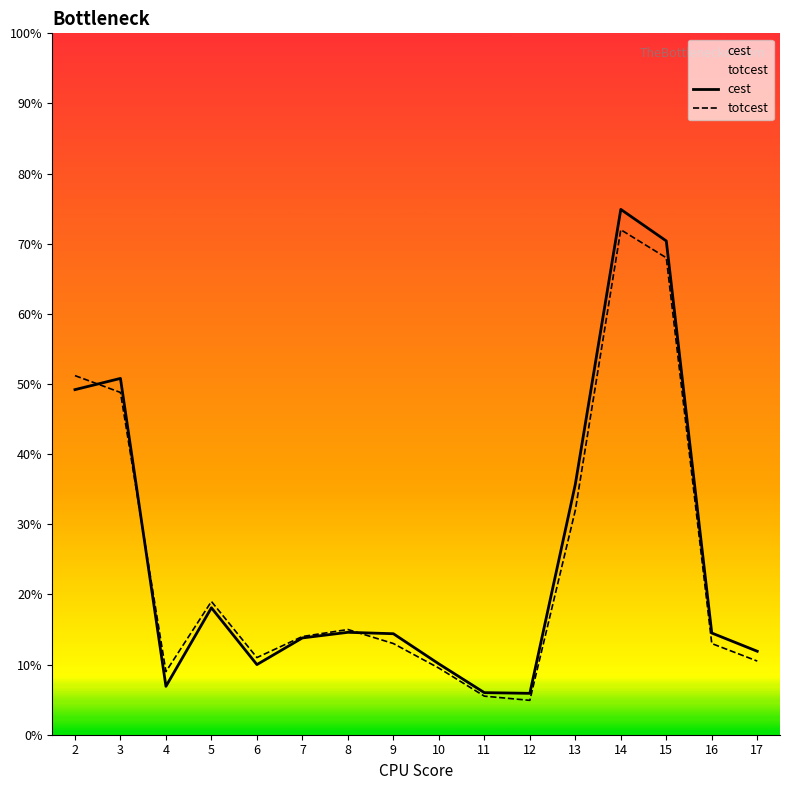

At 6, list the series in order from smallest to largest.

cest, totcest